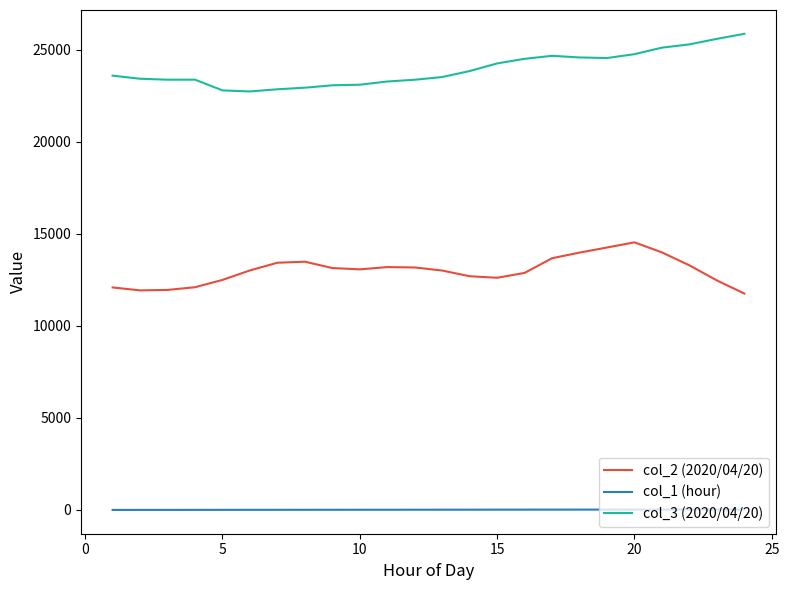

Which series has the largest total across all categories?

col_3 (2020/04/20)